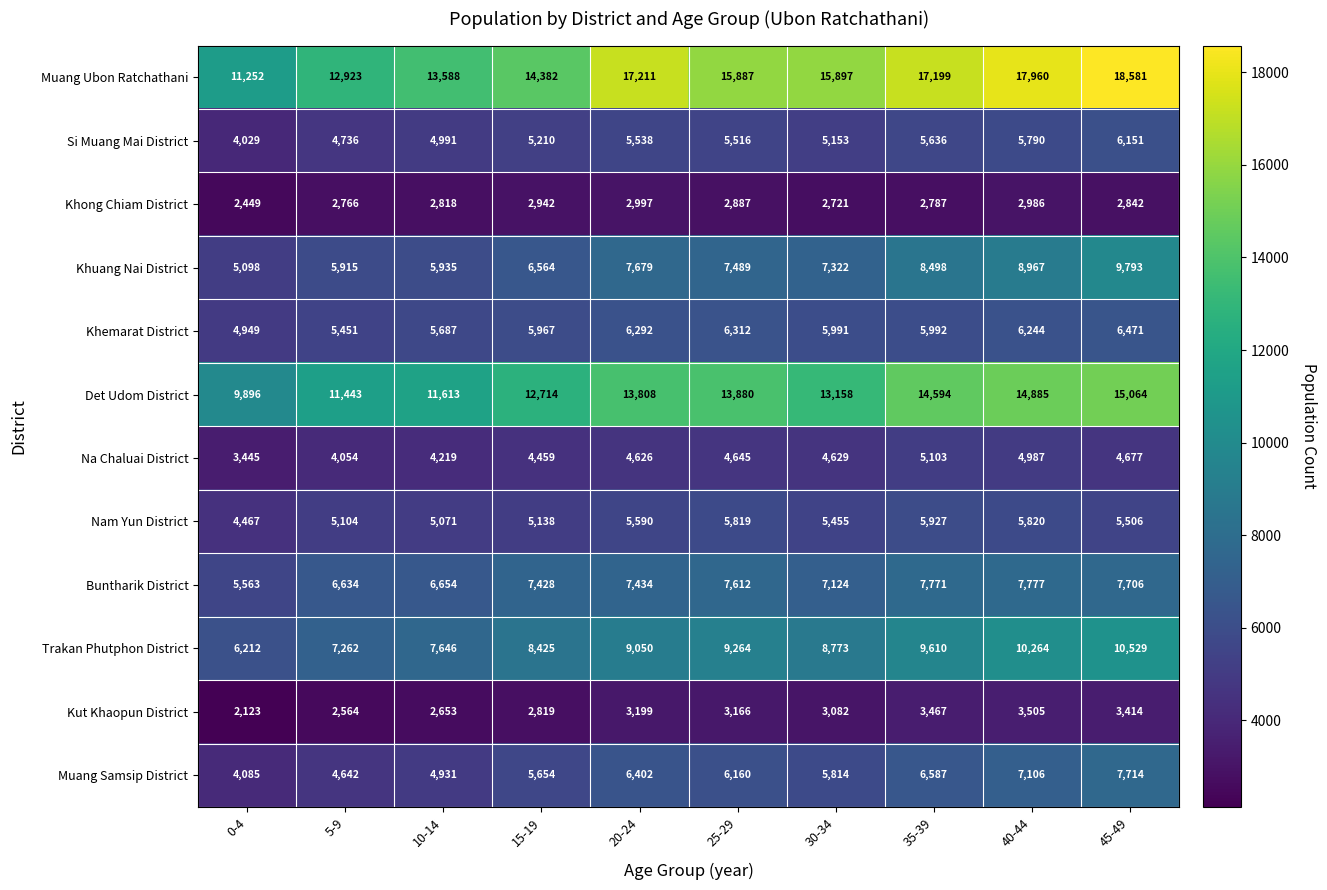

At 25-29, list the series in order from smallest to largest.

Khong Chiam District, Kut Khaopun District, Na Chaluai District, Si Muang Mai District, Nam Yun District, Muang Samsip District, Khemarat District, Khuang Nai District, Buntharik District, Trakan Phutphon District, Det Udom District, Muang Ubon Ratchathani